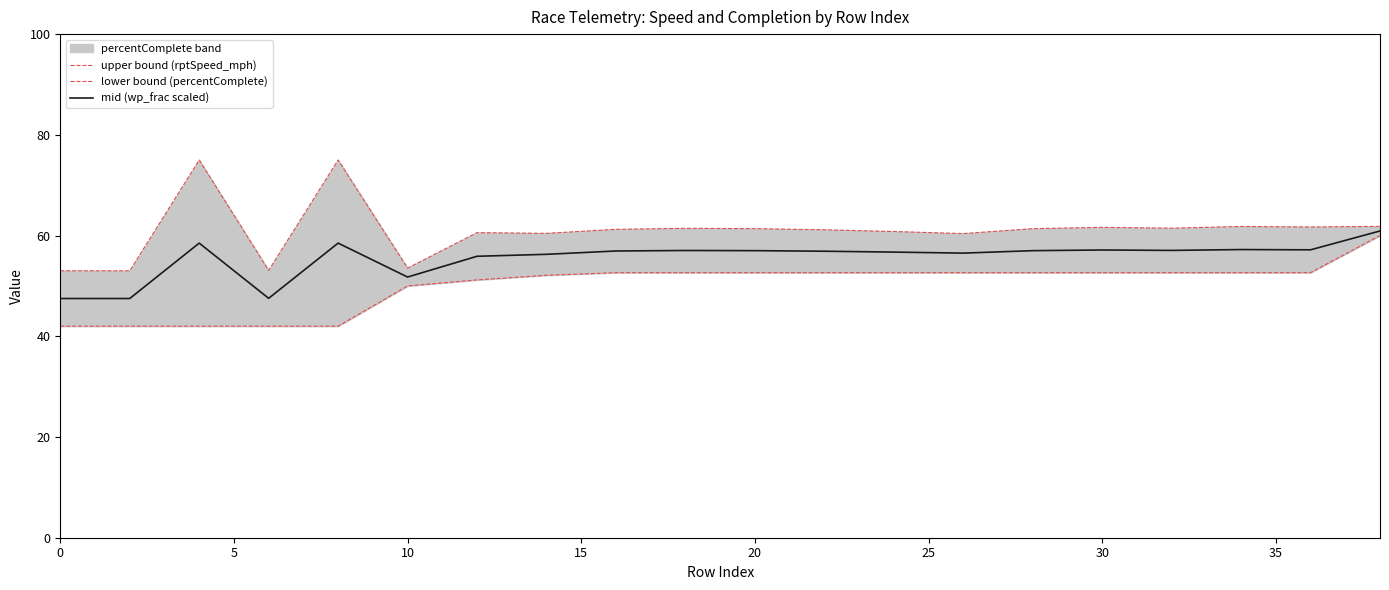

What is the lowest value of the mid (wp_frac scaled) series?

47.5